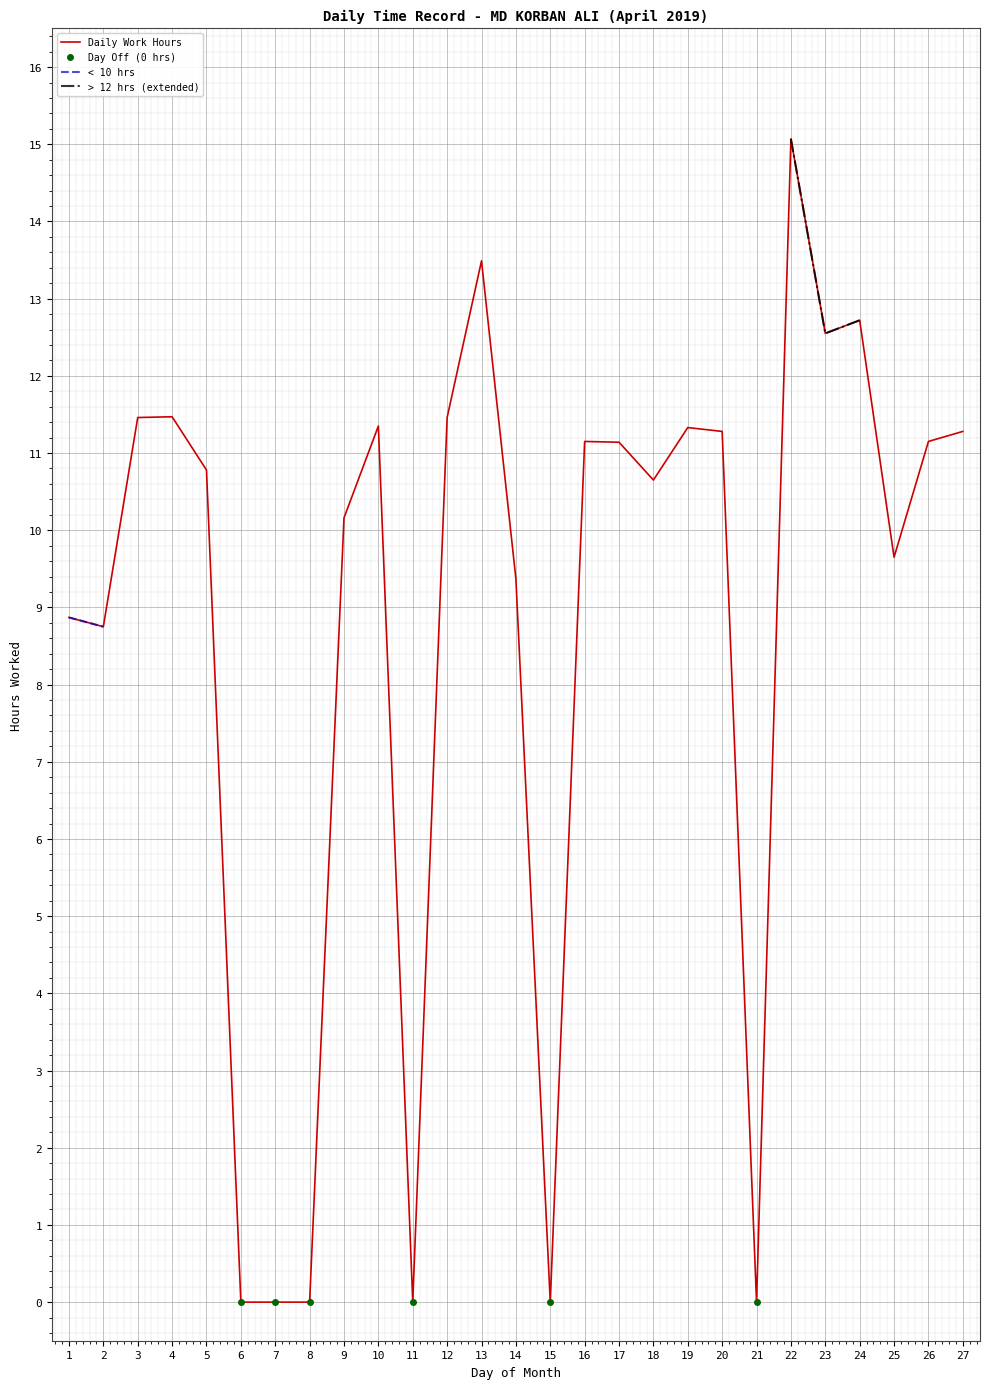

Which has a higher value, 4 or 3?

4